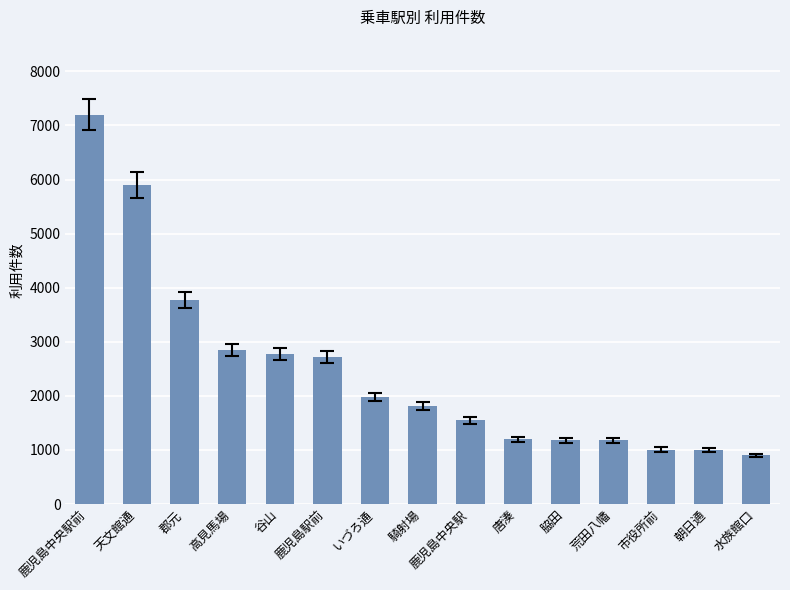

What is the difference between the values at 天文館通 and 郡元?

2128